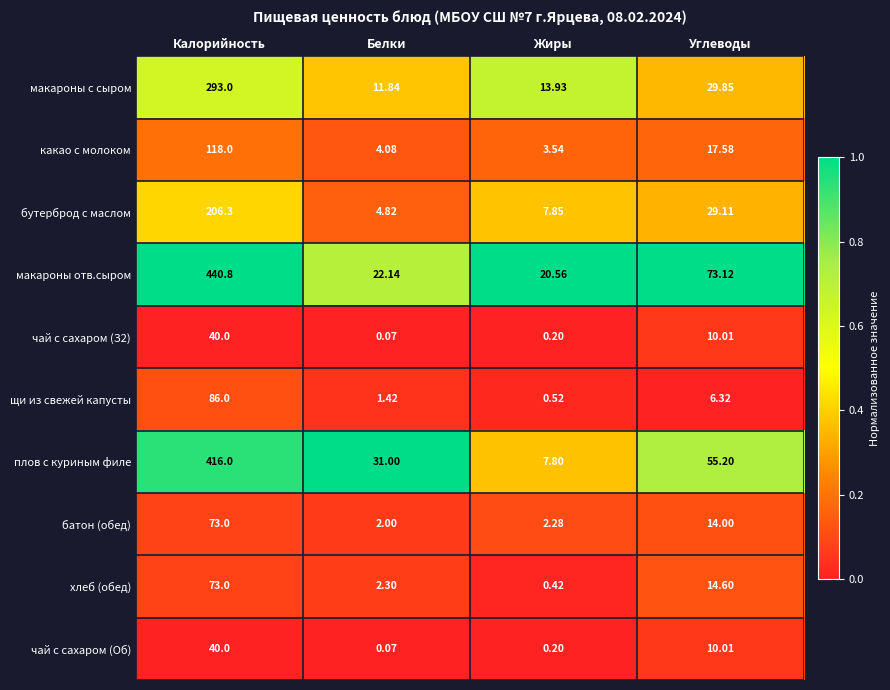

Which label corresponds to the smallest value in the chart?

Белки